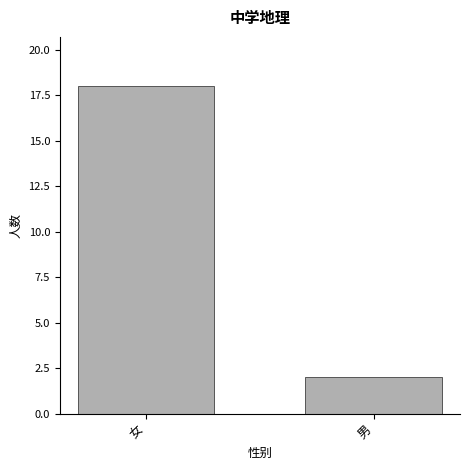

Reading right to left, what are all the values shown in this chart?

男=2	女=18